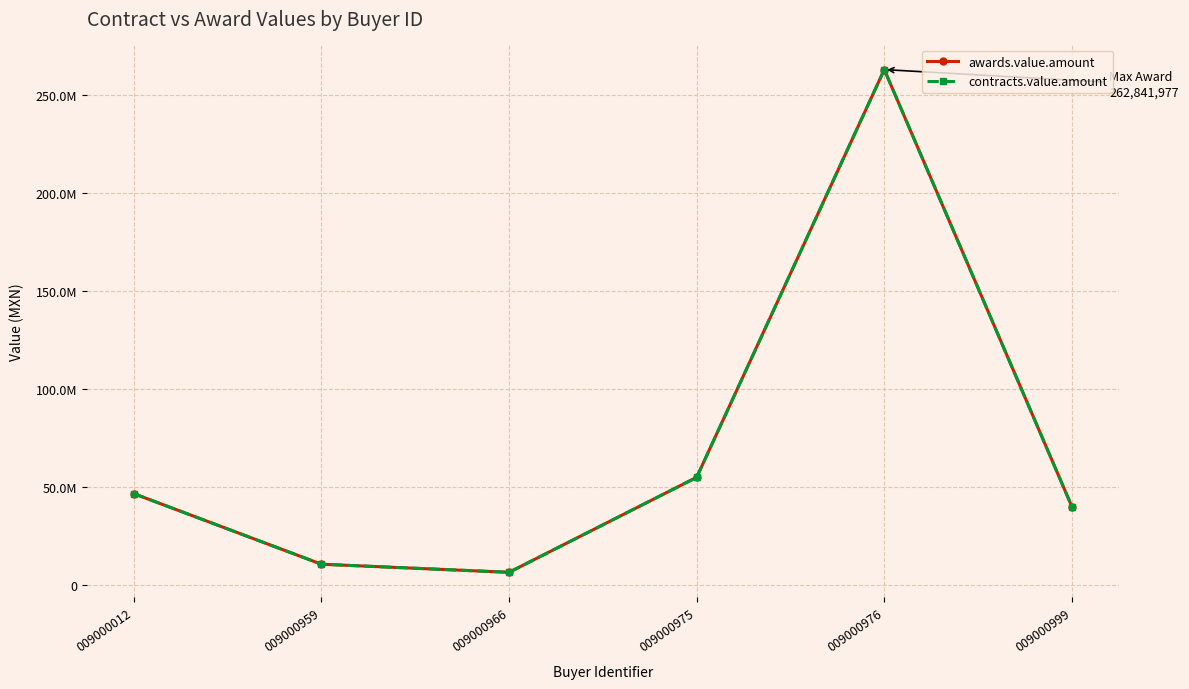

Does the chart have visible grid lines?

Yes